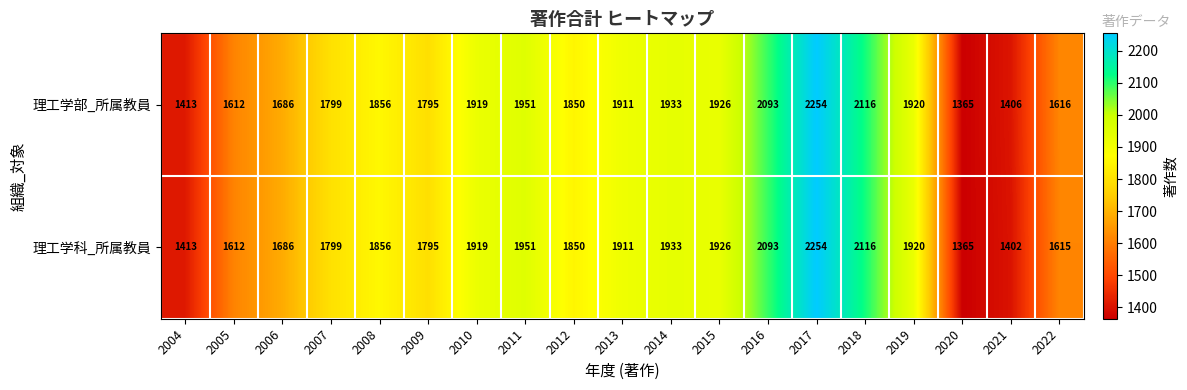

What is the smallest value displayed?

1365